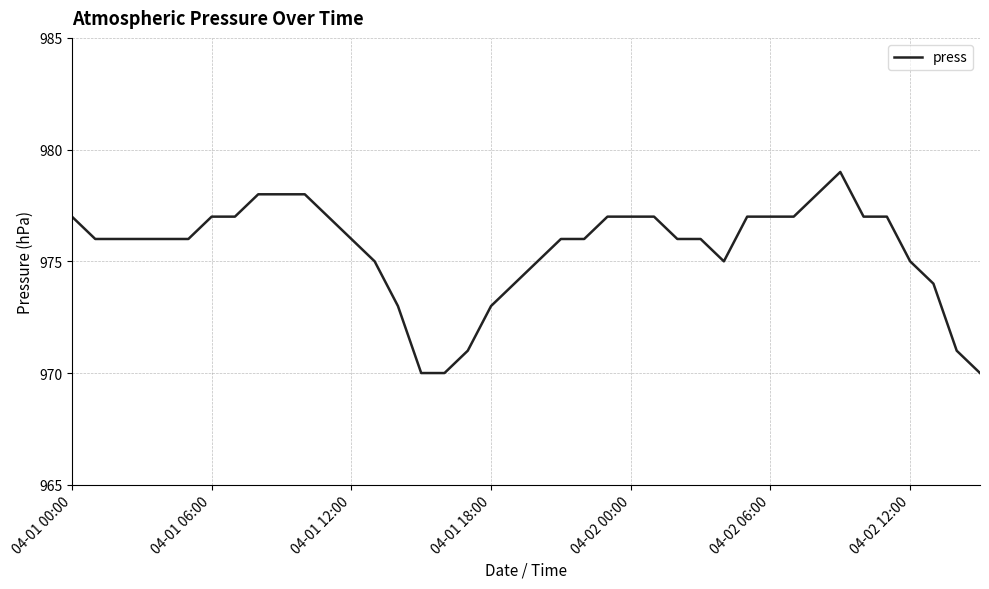

True or false: the data has more than 0 interior local peaks.

True